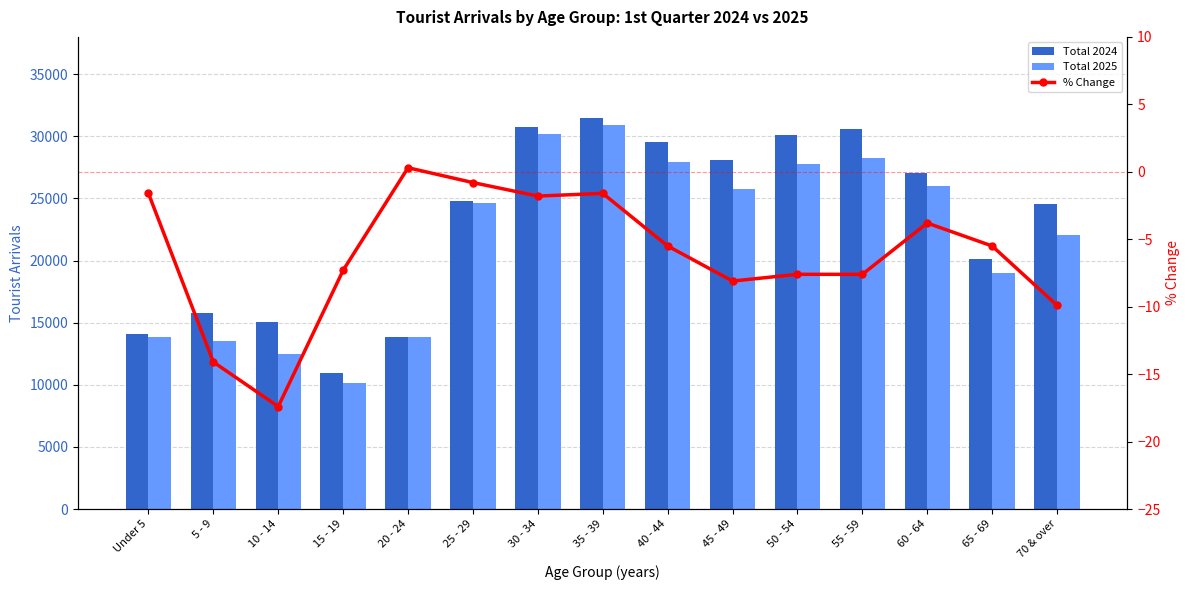

What is the maximum value for Total 2025?

30944.0